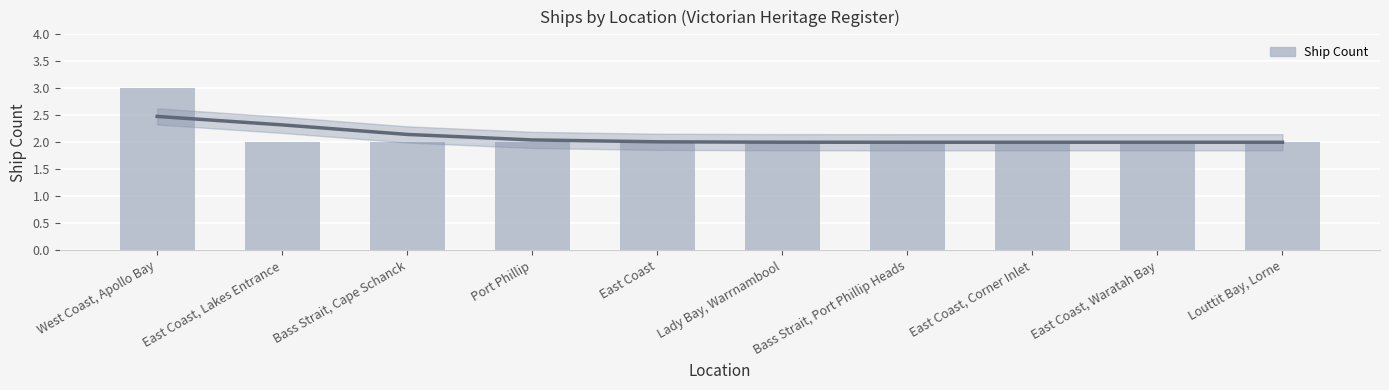

How many values exceed 2?

1